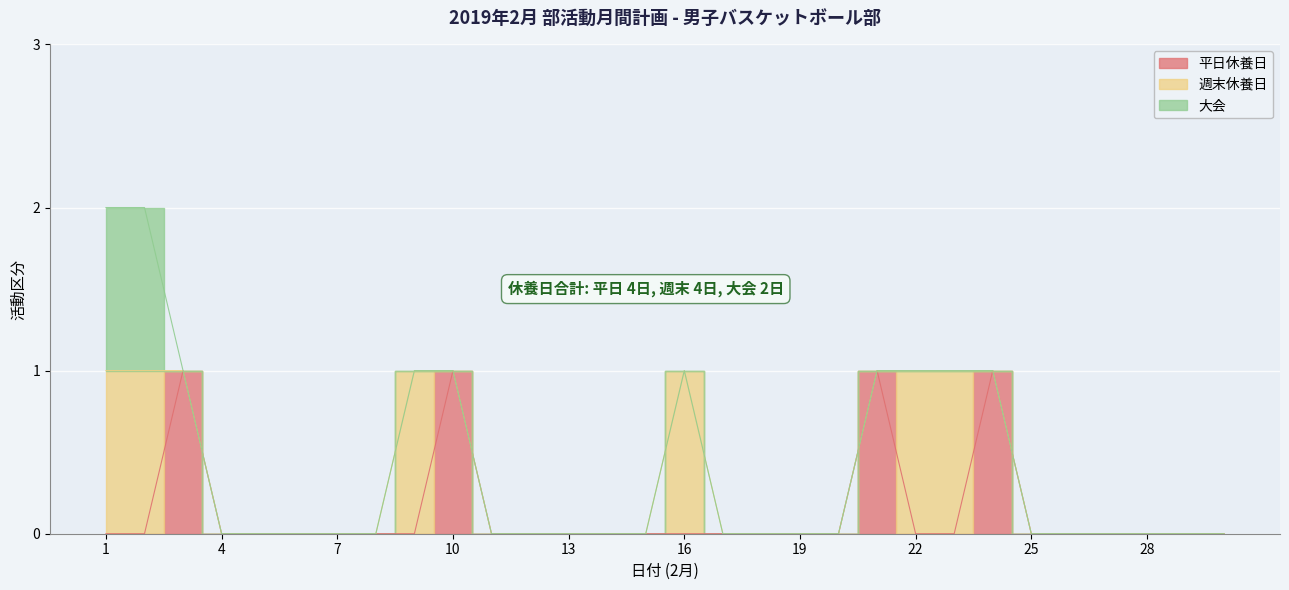

Is the value of 週末休養日 at 9 greater than the value of 大会 at 26?

Yes